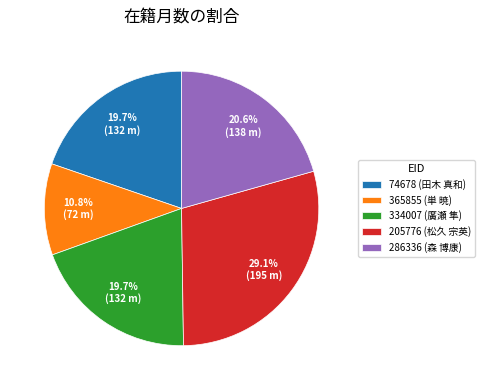

What percentage is the 286336 slice, to the nearest percent?

21%